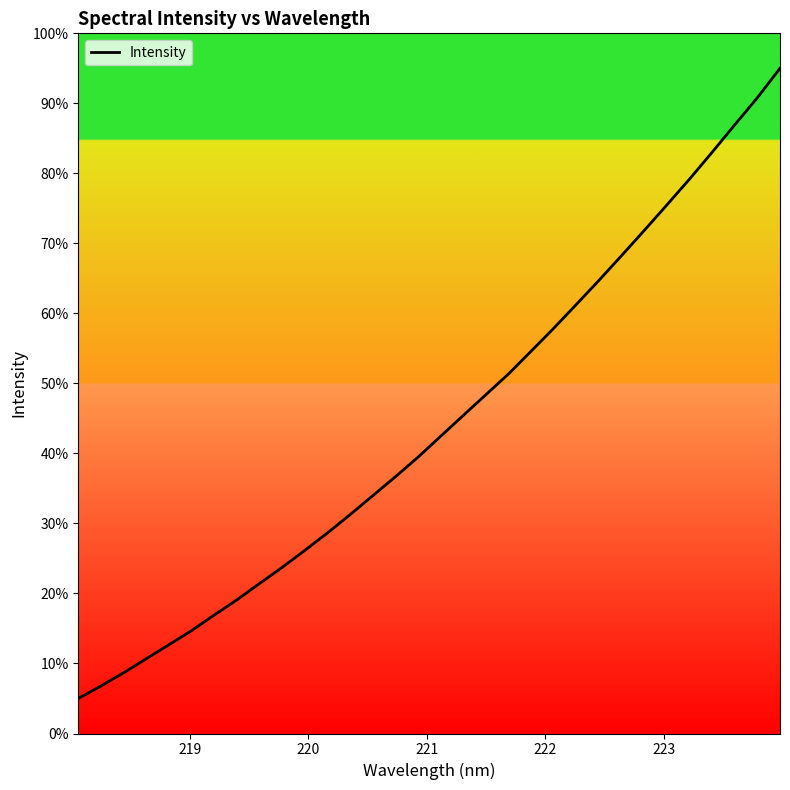

What is the greatest value displayed?

95.0